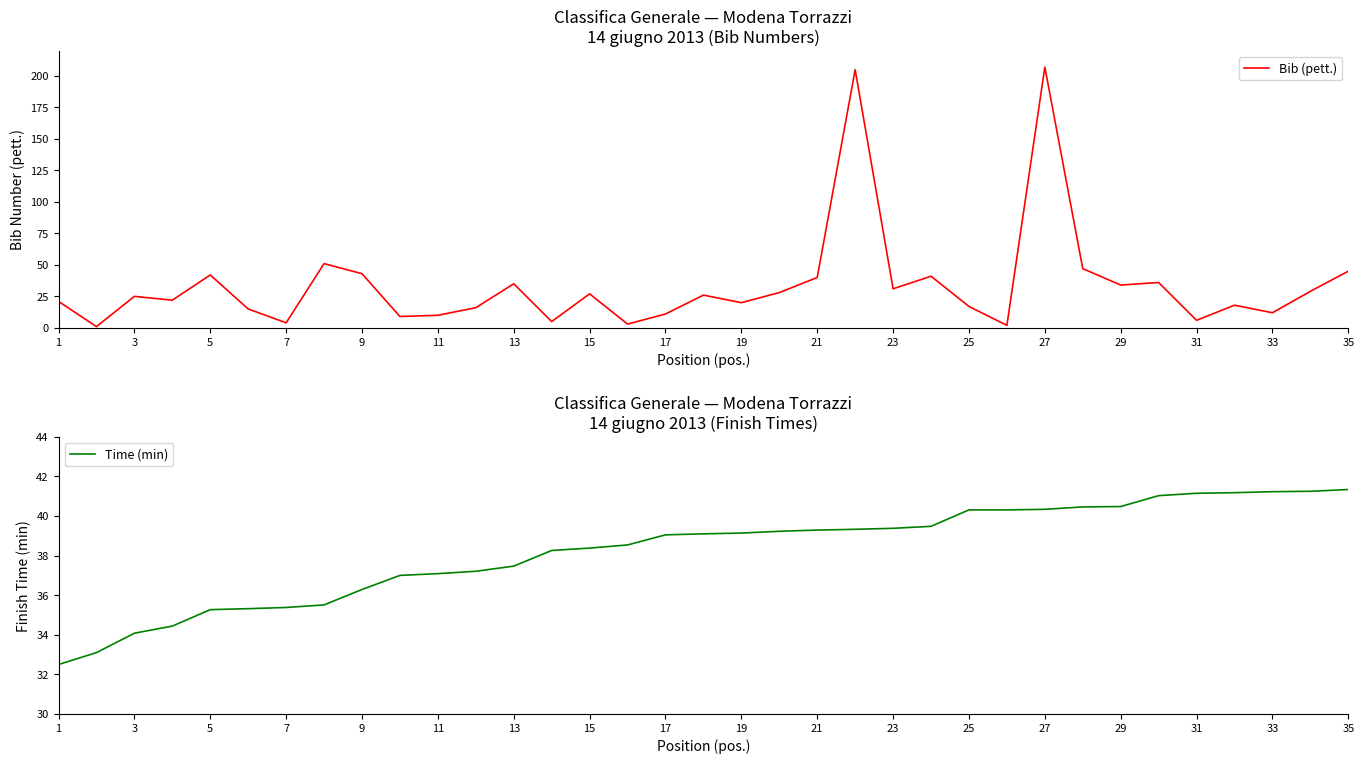

What is the highest value of the Bib (pett.) series?

207